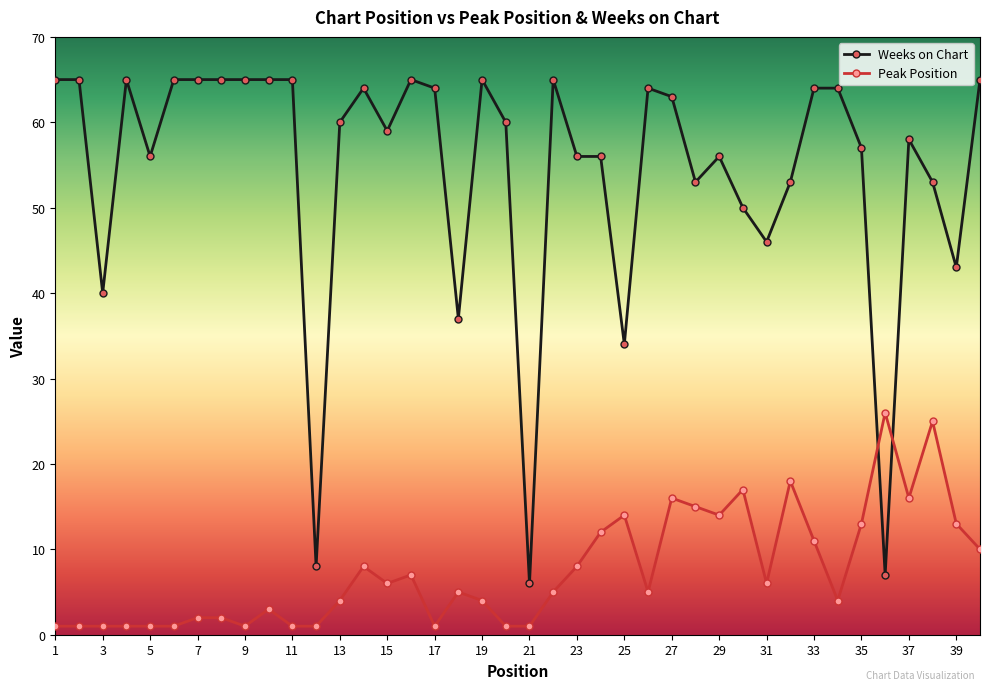

Which series ends up on top after the final intersection of Peak Position and Weeks on Chart?

Weeks on Chart